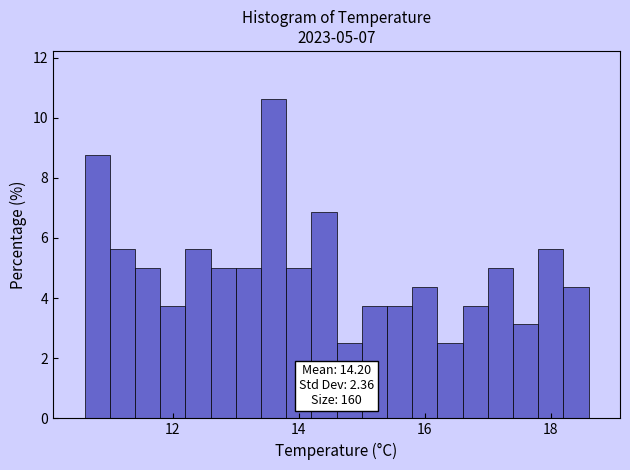

Around what value on the x-axis is the tallest bar? Give the approximate position of its centre, as read against the axis.

13.6